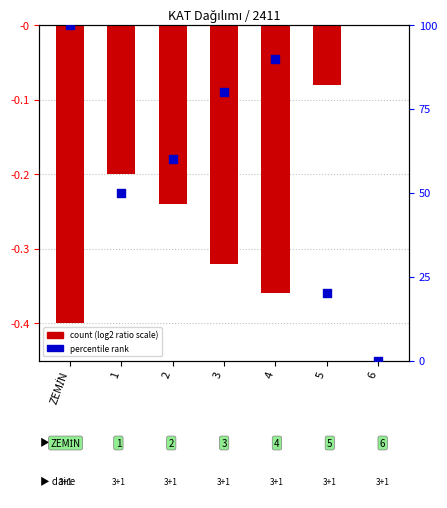

Which series has the widest spread of Y values?

% of max